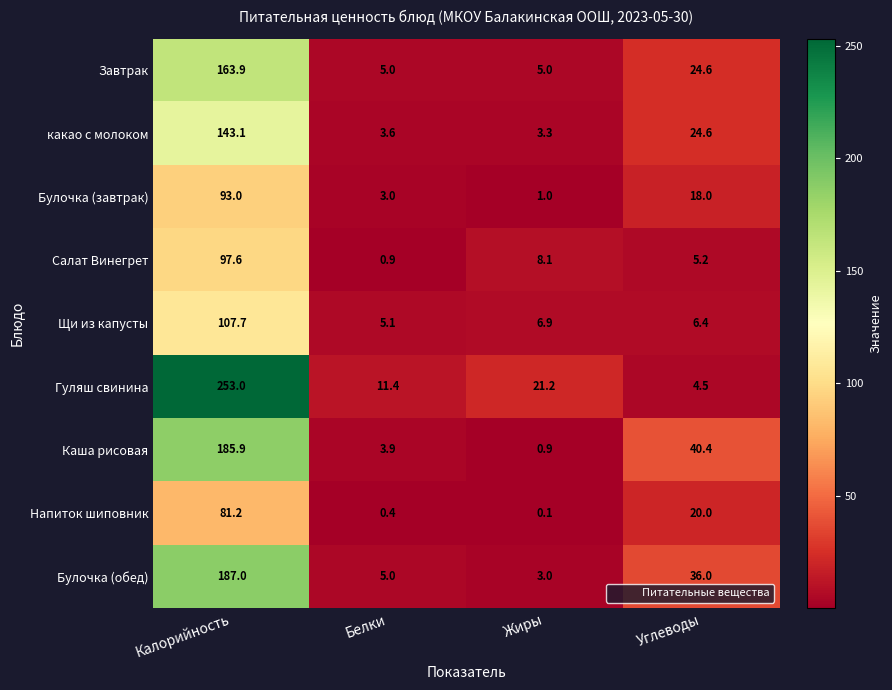

What is the sum of the Гуляш свинина values at Углеводы and Белки?

15.9